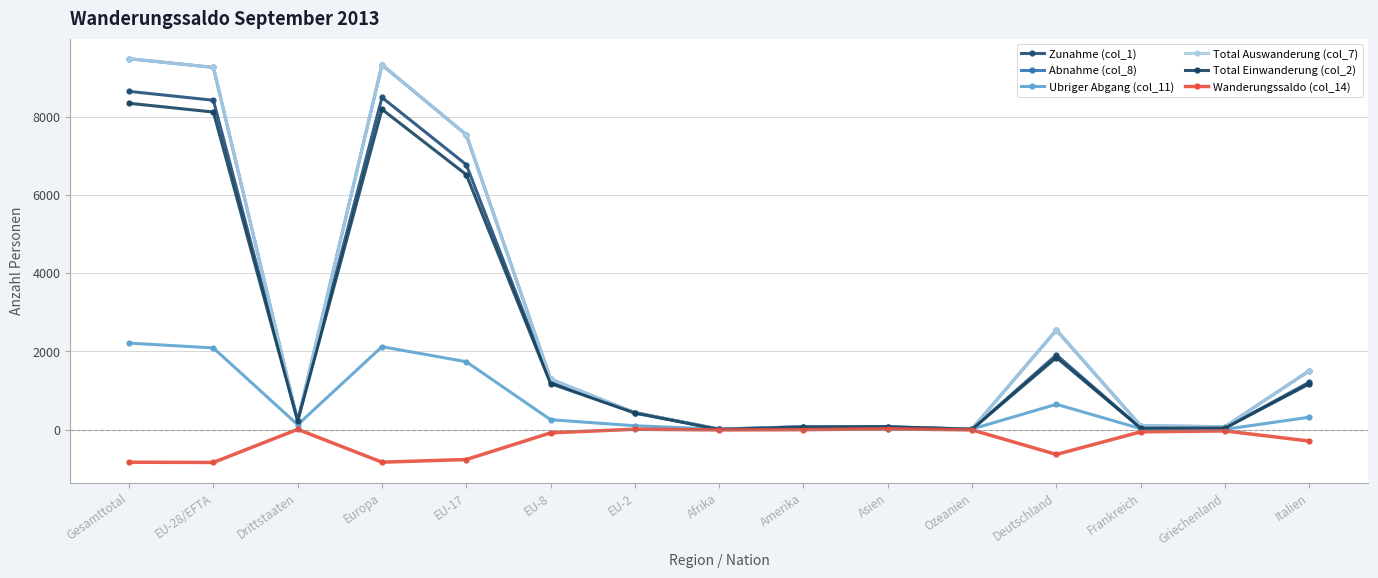

Reading right to left, what are all the values shown in this chart?

Zunahme (col_1): Italien=1210	Griechenland=40	Frankreich=38	Deutschland=1908	Ozeanien=10	Asien=71	Amerika=70	Afrika=5	EU-2=436	EU-8=1206	EU-17=6769	Europa=8486	Drittstaaten=227	EU-28/EFTA=8415	Gesamttotal=8642
Abnahme (col_8): Italien=1503	Griechenland=74	Frankreich=96	Deutschland=2543	Ozeanien=19	Asien=51	Amerika=73	Afrika=14	EU-2=427	EU-8=1290	EU-17=7534	Europa=9319	Drittstaaten=221	EU-28/EFTA=9255	Gesamttotal=9476
Ubriger Abgang (col_11): Italien=316	Griechenland=7	Frankreich=24	Deutschland=646	Ozeanien=14	Asien=21	Amerika=49	Afrika=8	EU-2=98	EU-8=252	EU-17=1734	Europa=2118	Drittstaaten=124	EU-28/EFTA=2086	Gesamttotal=2210
Total Auswanderung (col_7): Italien=1503	Griechenland=74	Frankreich=96	Deutschland=2543	Ozeanien=19	Asien=51	Amerika=73	Afrika=14	EU-2=427	EU-8=1290	EU-17=7534	Europa=9319	Drittstaaten=221	EU-28/EFTA=9255	Gesamttotal=9476
Total Einwanderung (col_2): Italien=1167	Griechenland=39	Frankreich=36	Deutschland=1839	Ozeanien=10	Asien=71	Amerika=69	Afrika=5	EU-2=422	EU-8=1174	EU-17=6514	Europa=8183	Drittstaaten=224	EU-28/EFTA=8114	Gesamttotal=8338
Wanderungssaldo (col_14): Italien=-293	Griechenland=-34	Frankreich=-58	Deutschland=-635	Ozeanien=-9	Asien=20	Amerika=-3	Afrika=-9	EU-2=9	EU-8=-84	EU-17=-765	Europa=-833	Drittstaaten=6	EU-28/EFTA=-840	Gesamttotal=-834